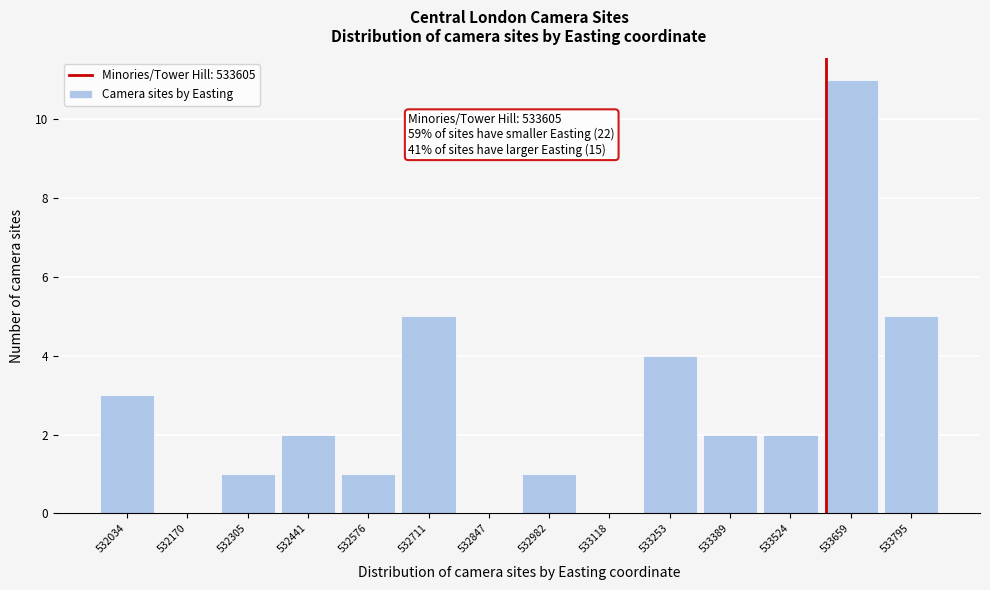

Which range on the x-axis has the tallest bar?

533600 to 533720